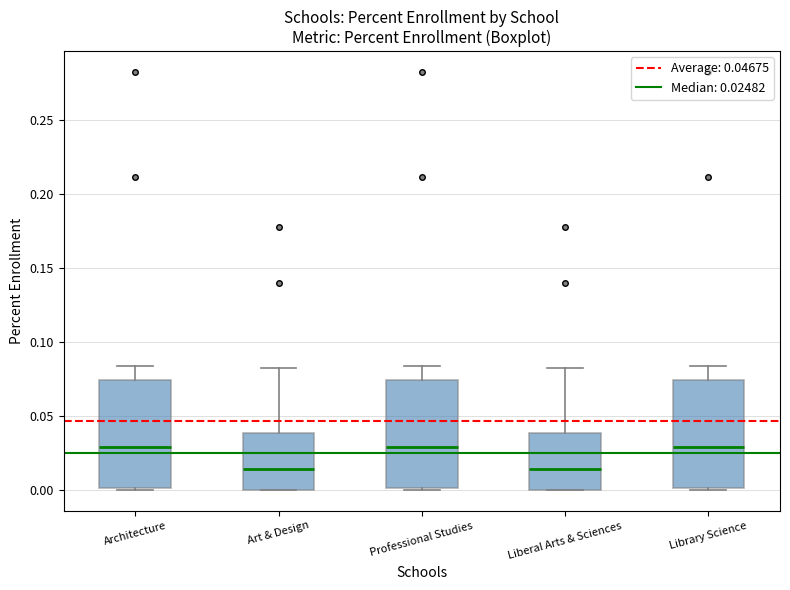

Where is the lower edge of the box for Professional Studies on the y-axis? The values are not printed on the chart, so give them approximately, as read against the axis.

0.000